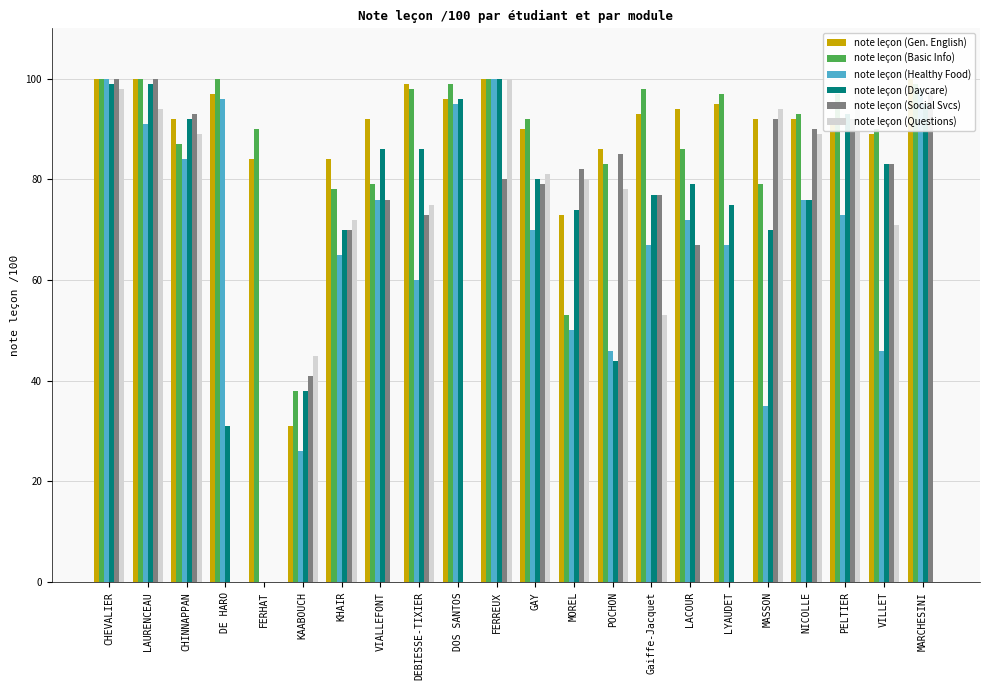

At how many categories does at least one series exceed 57?

21